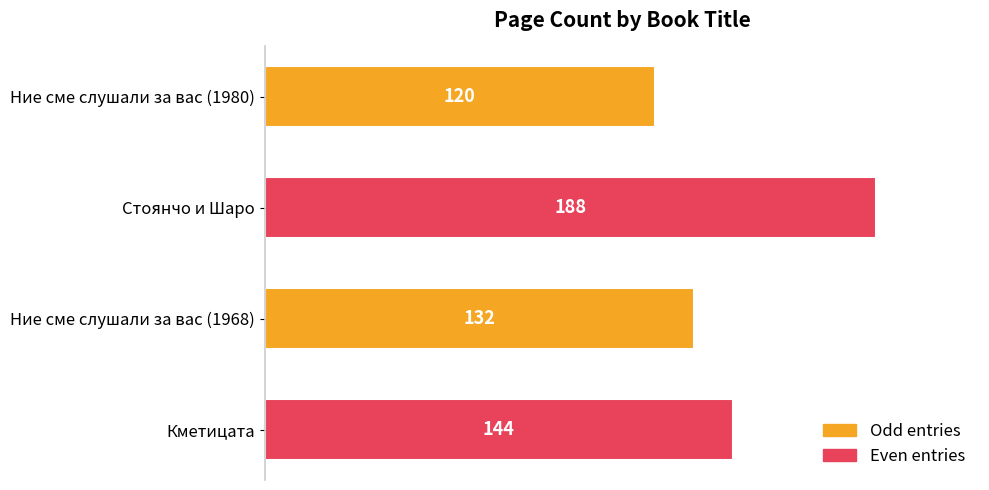

Where is the data nearest to the value 154?

Кметицата